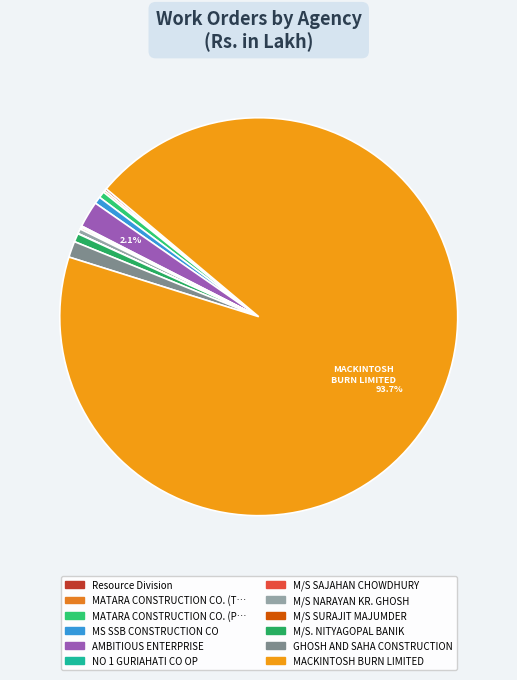

How many segments does this pie chart have?

12